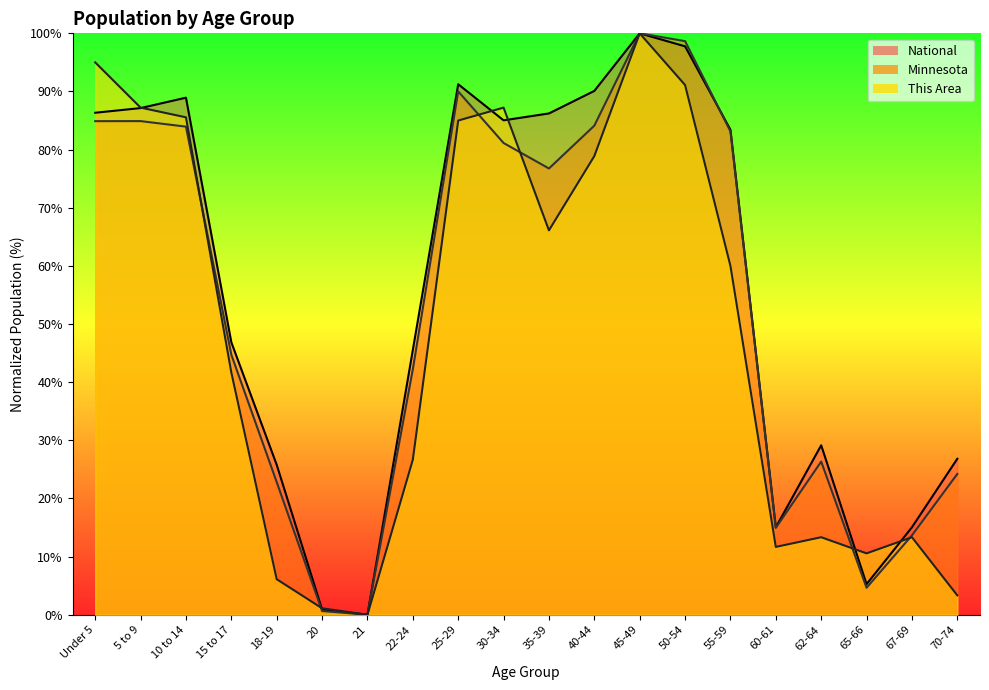

How many values in National are above zero?

19